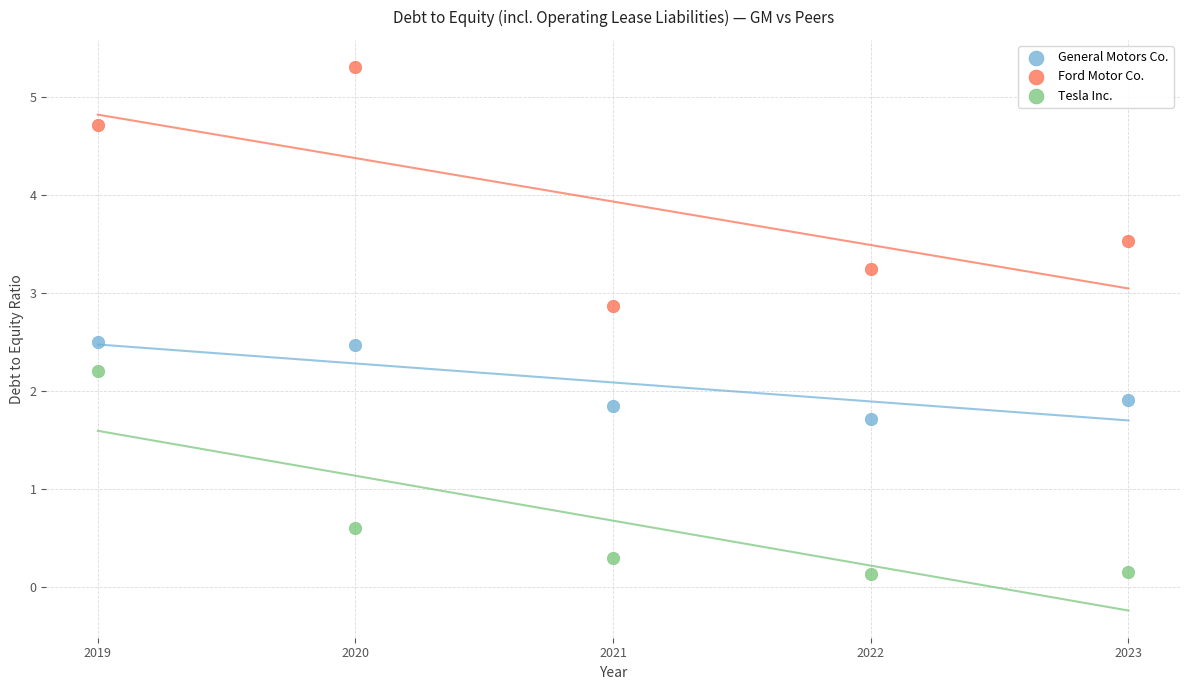

Which series has the widest spread of Y values?

Ford Motor Co.